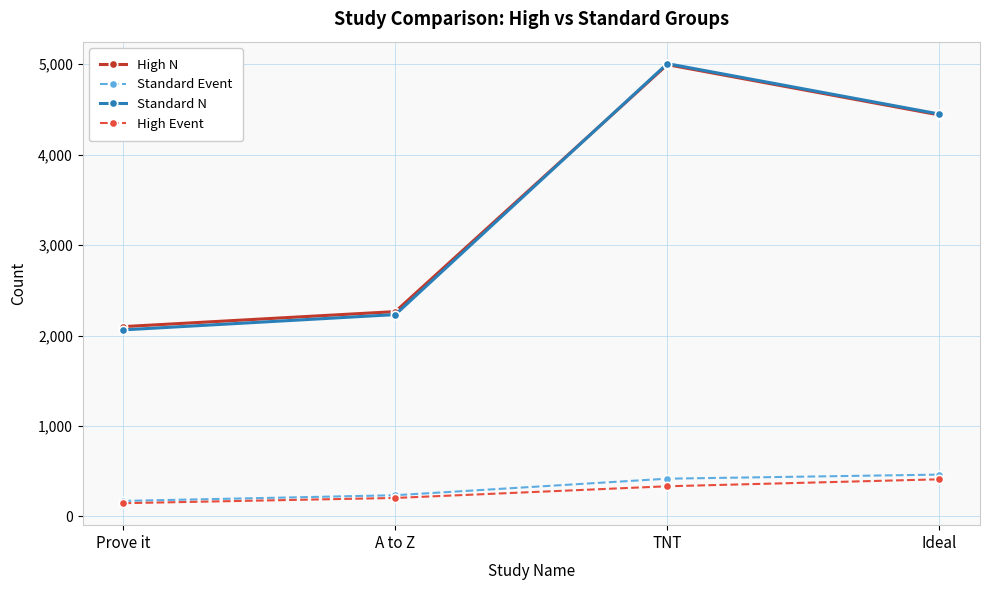

List the labels in order of Standard N value, largest first.

TNT, Ideal, A to Z, Prove it